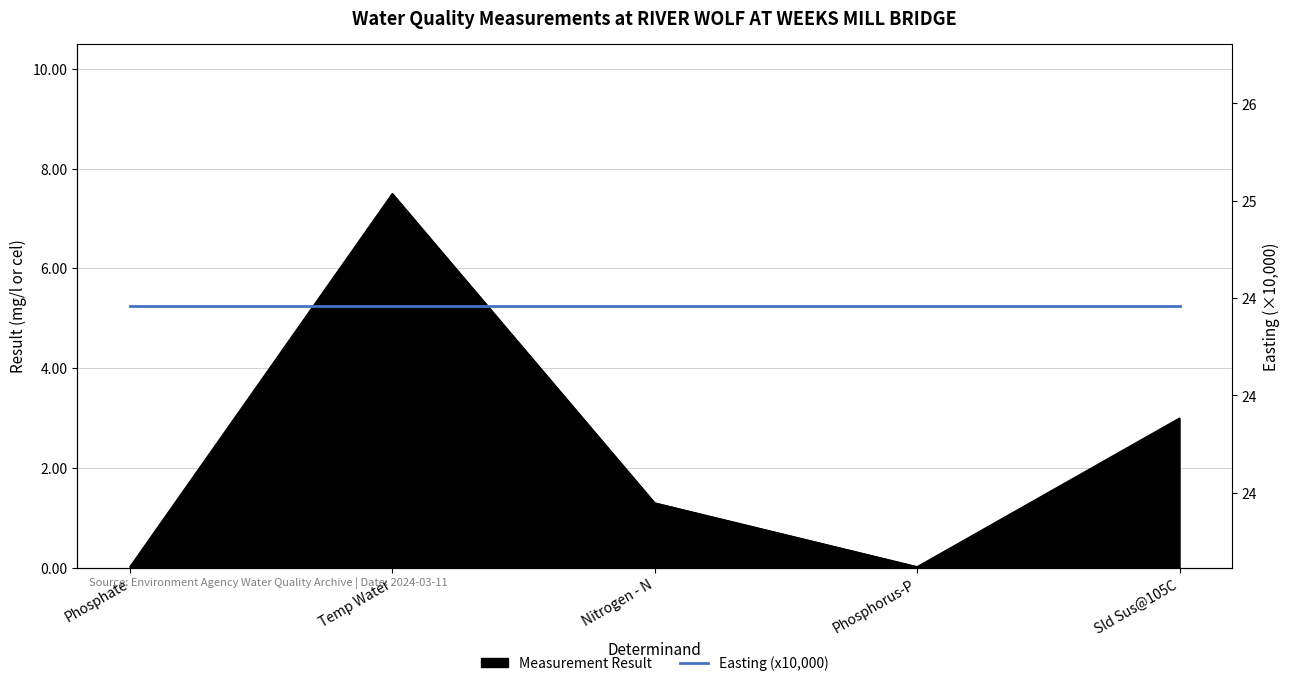

Where is the data nearest to the value 3?

Sld Sus@105C